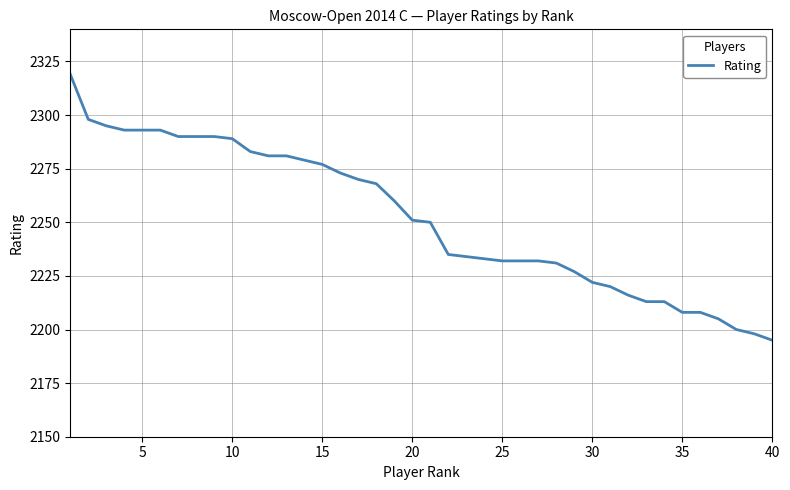

What is the minimum value shown in the chart?

2195